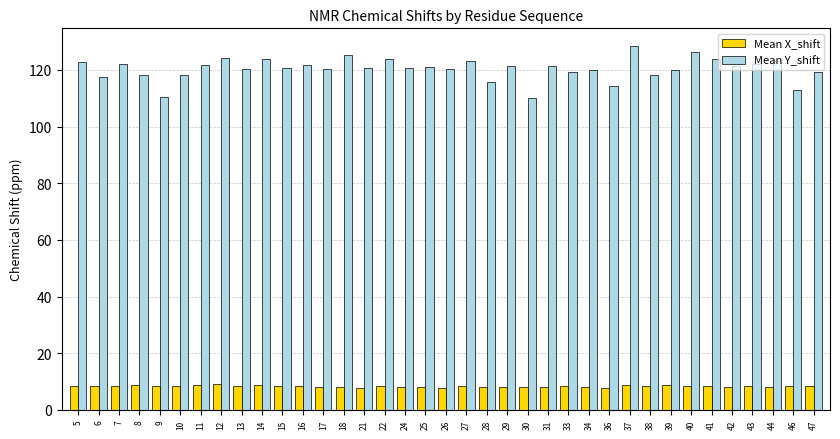

What are all the series names shown in the legend?

Mean X_shift, Mean Y_shift